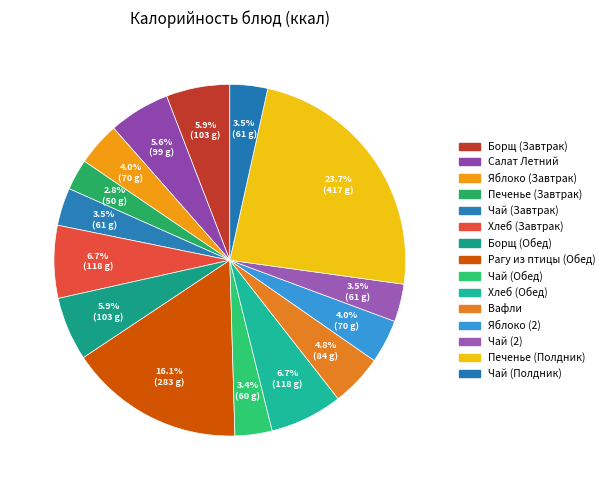

Count the number of slices in the pie.

15